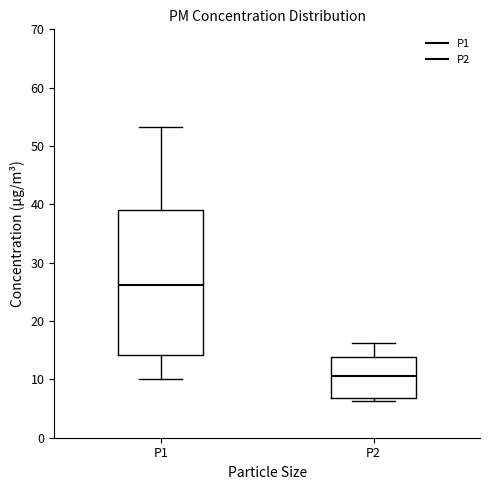

Which box's median line is the highest?

P1